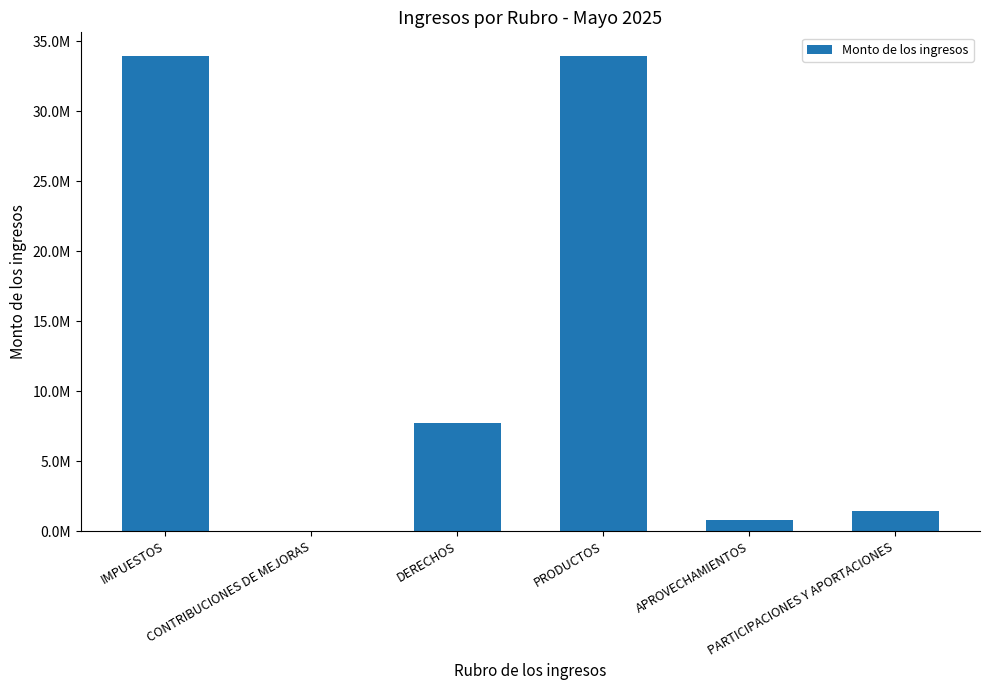

Reading left to right, what are all the values shown in this chart?

IMPUESTOS=33925439.1	CONTRIBUCIONES DE MEJORAS=0.0	DERECHOS=7697756.0	PRODUCTOS=33948288.6	APROVECHAMIENTOS=821004.3	PARTICIPACIONES Y APORTACIONES=1451404.7